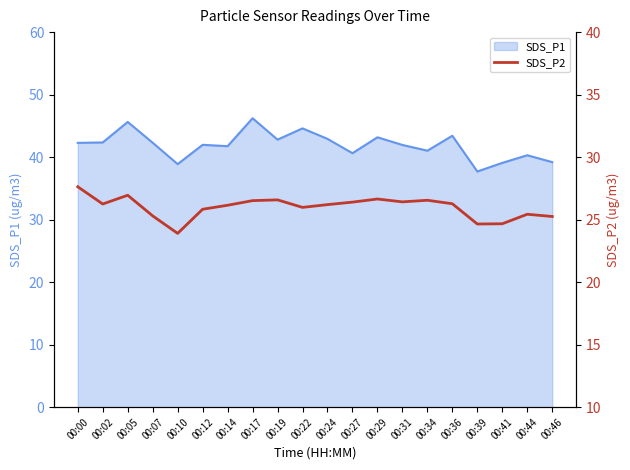

What is the maximum value for SDS_P1?

46.2